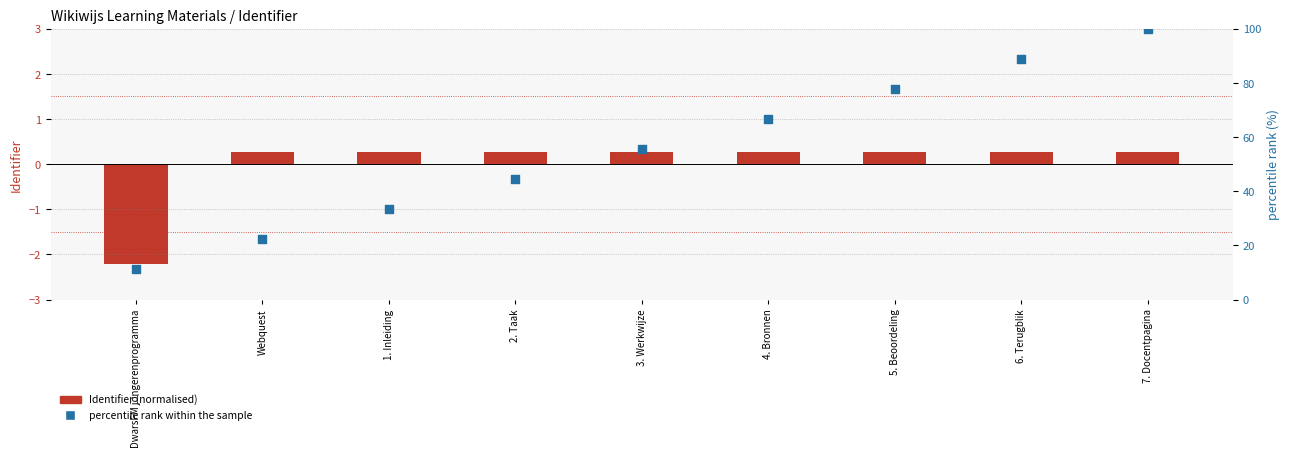

Which series reaches the maximum Y coordinate?

percentile rank within the sample